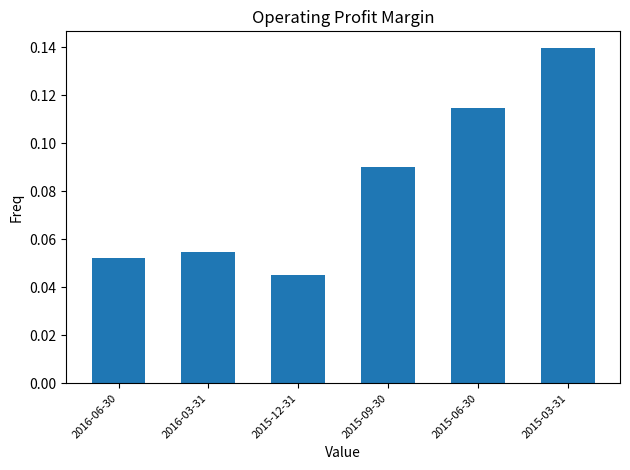

Which category has the lowest value across all series?

2015-12-31